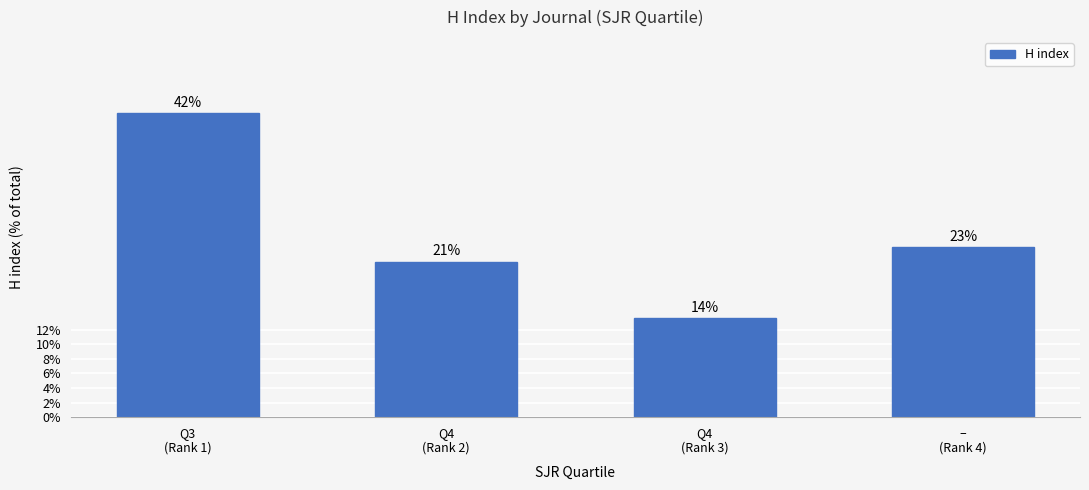

What is the label of the 2nd bar from the left?

Q4
(Rank 2)